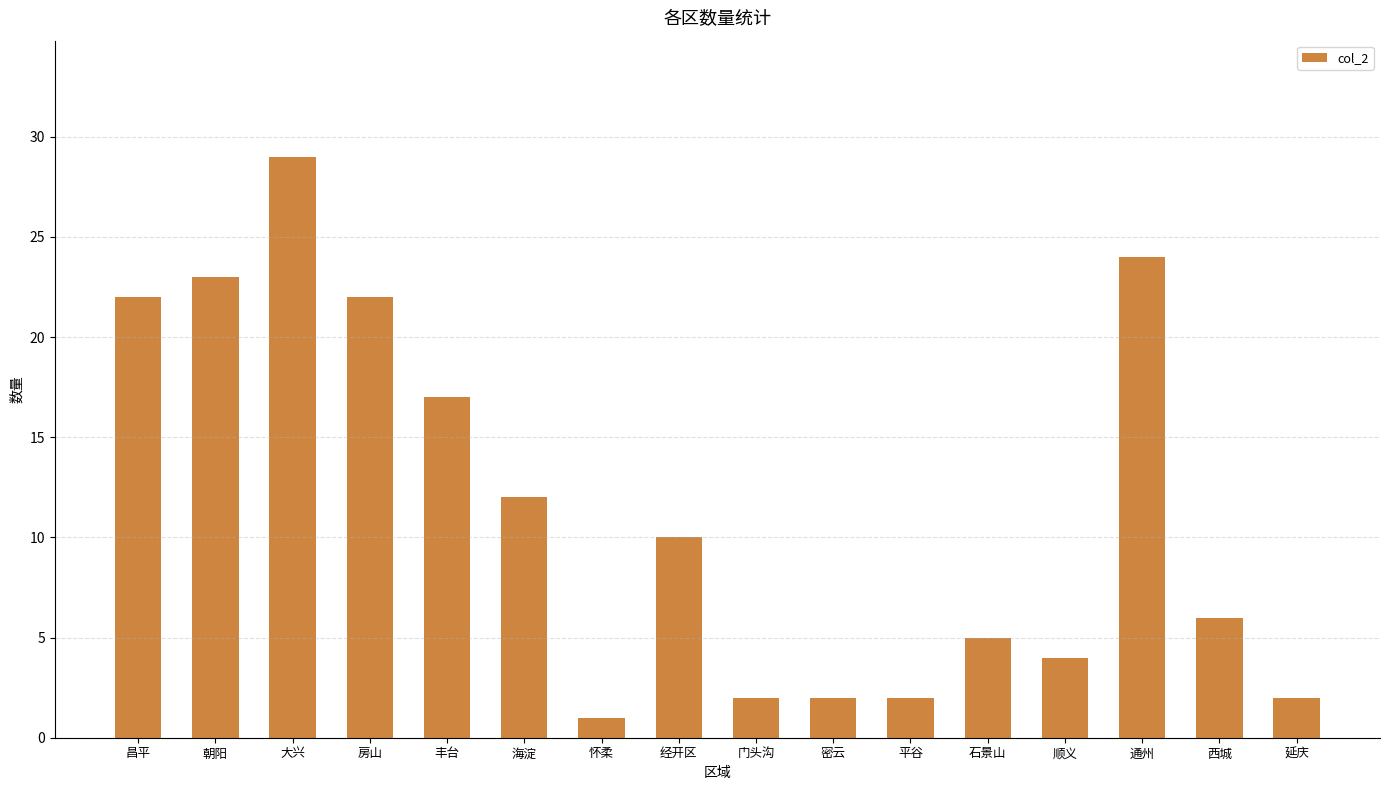

What is the minimum value shown in the chart?

1